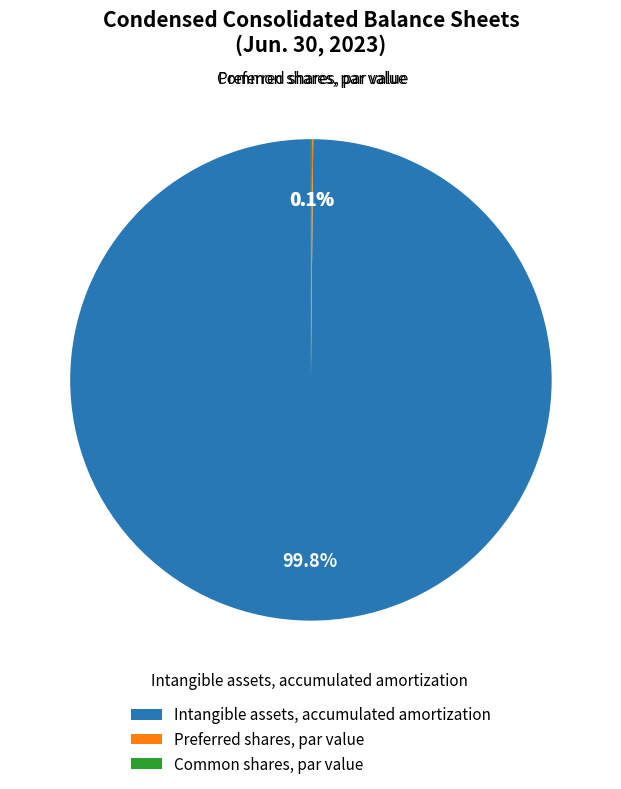

Does any single category account for the majority?

Yes